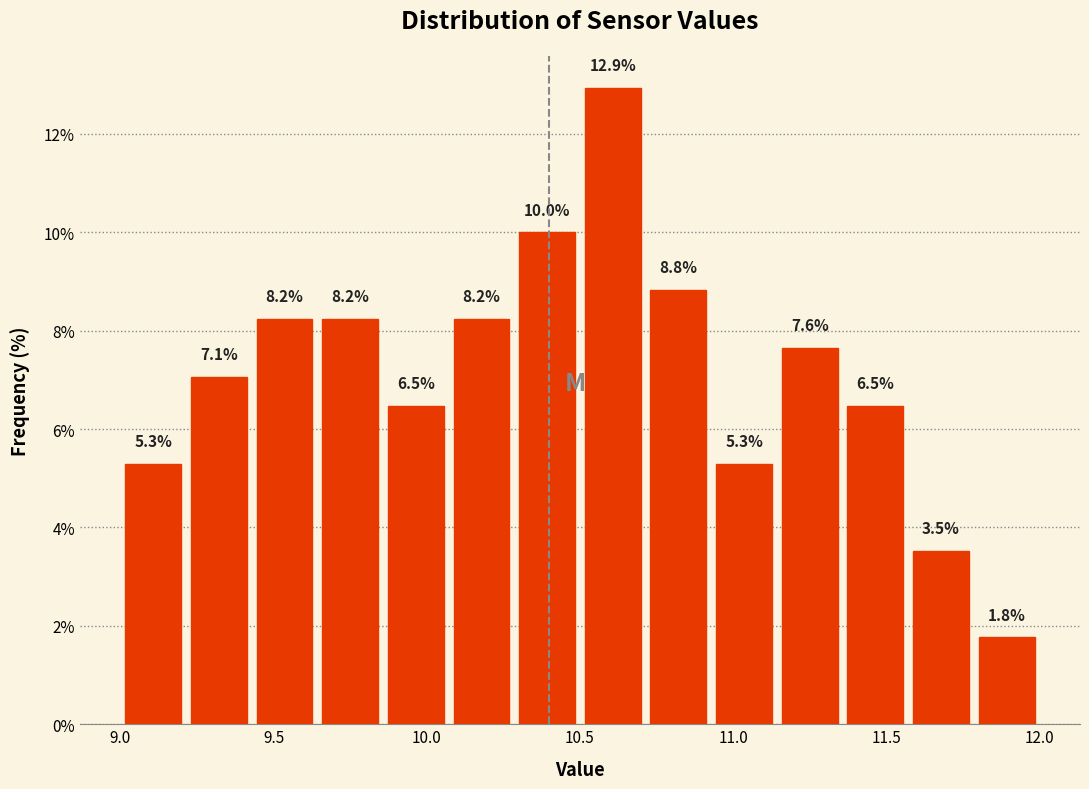

Over which range of the x-axis is the bar tallest?

10.50 to 10.70